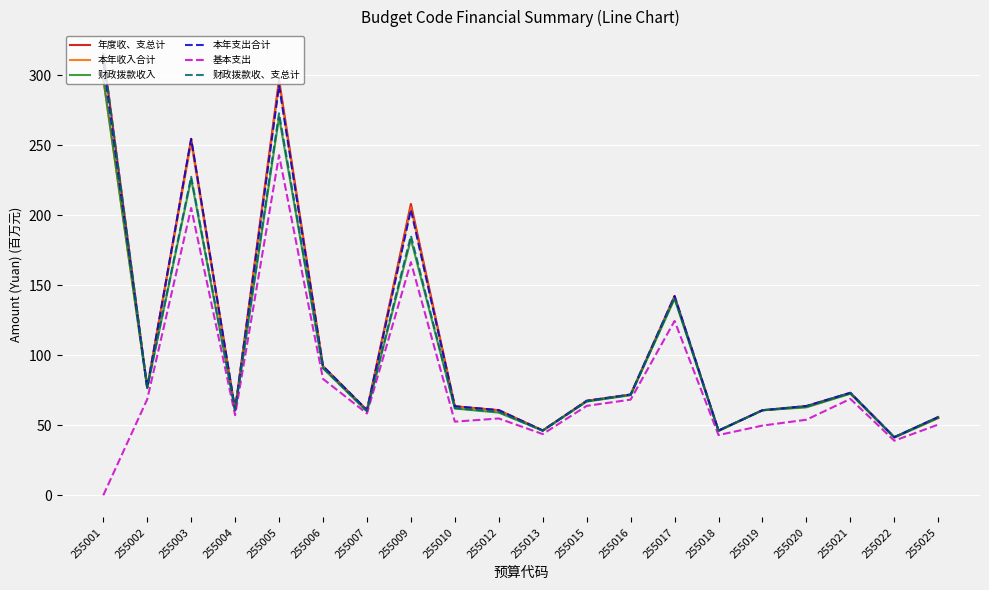

Is the value of 基本支出 at 255006 greater than the value of 财政拨款收、支总计 at 255021?

Yes